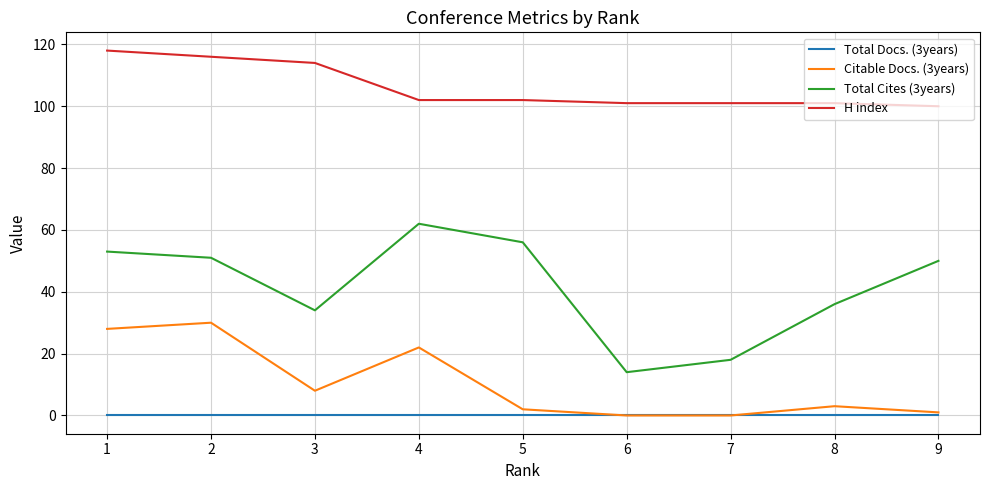

At 2, list the series in order from smallest to largest.

Total Docs. (3years), Citable Docs. (3years), Total Cites (3years), H index